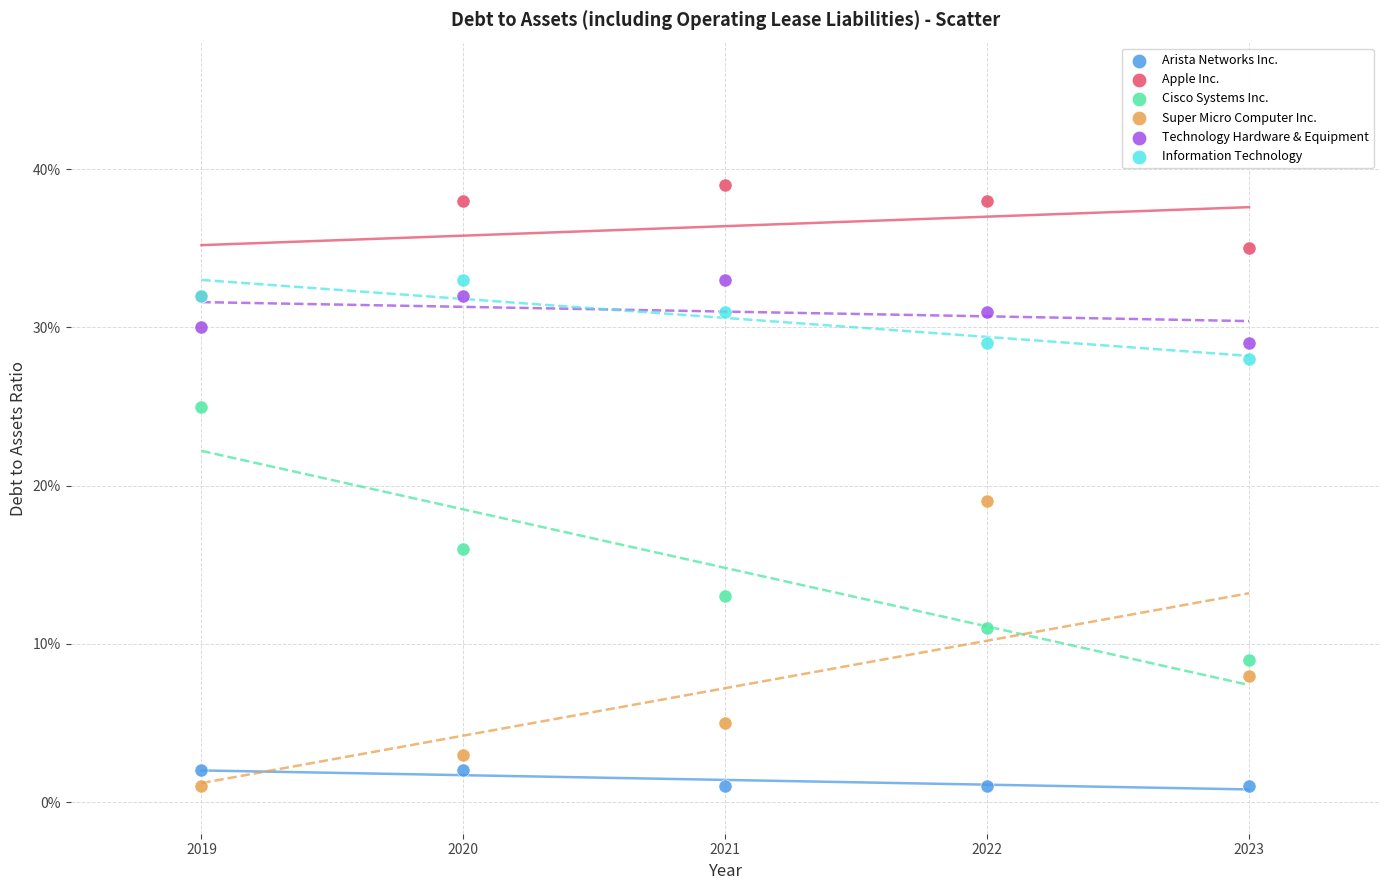

Which series has the widest spread of Y values?

Super Micro Computer Inc.